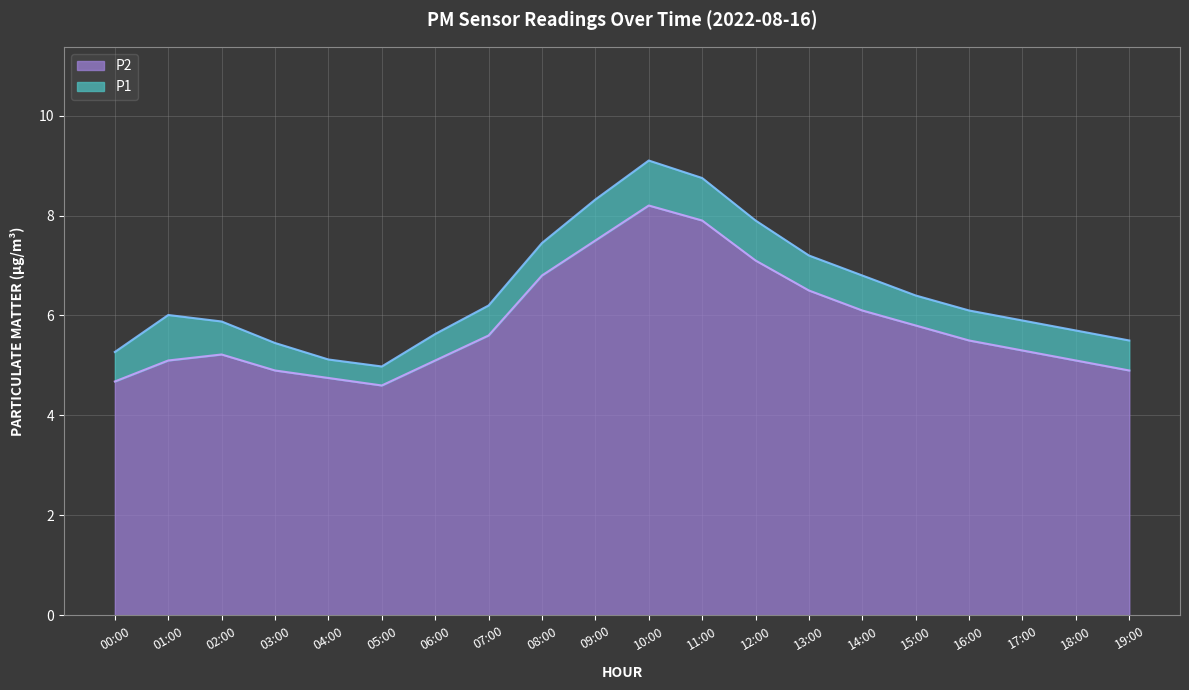

True or false: P1 has a value of 2.2 at 06:00.

False